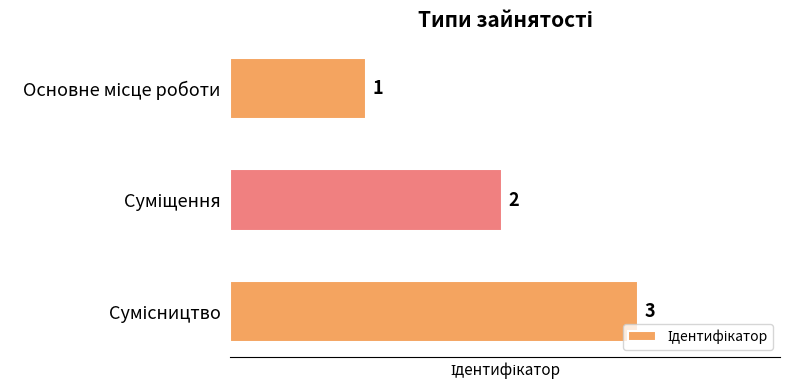

How many bars are there in total?

3